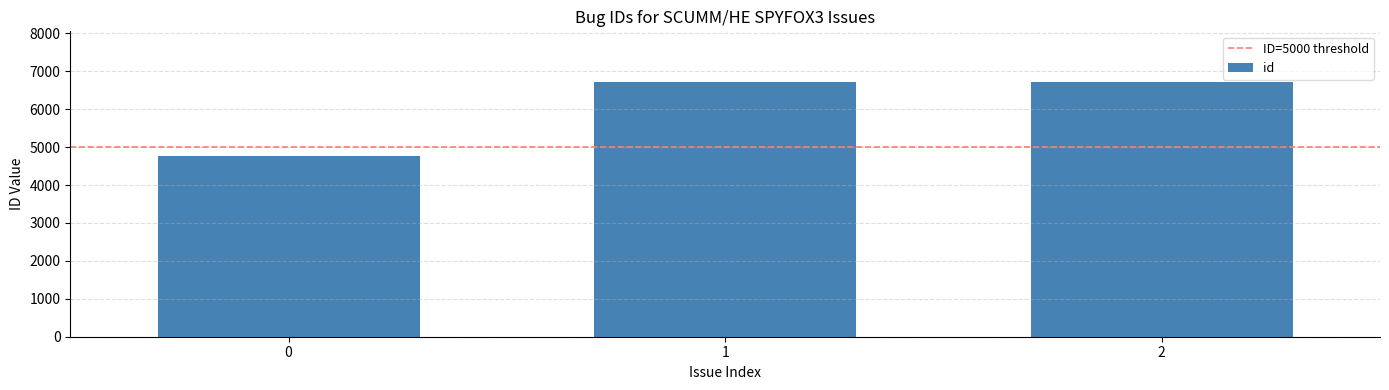

What is the change in value from 0 to 2?

+1946